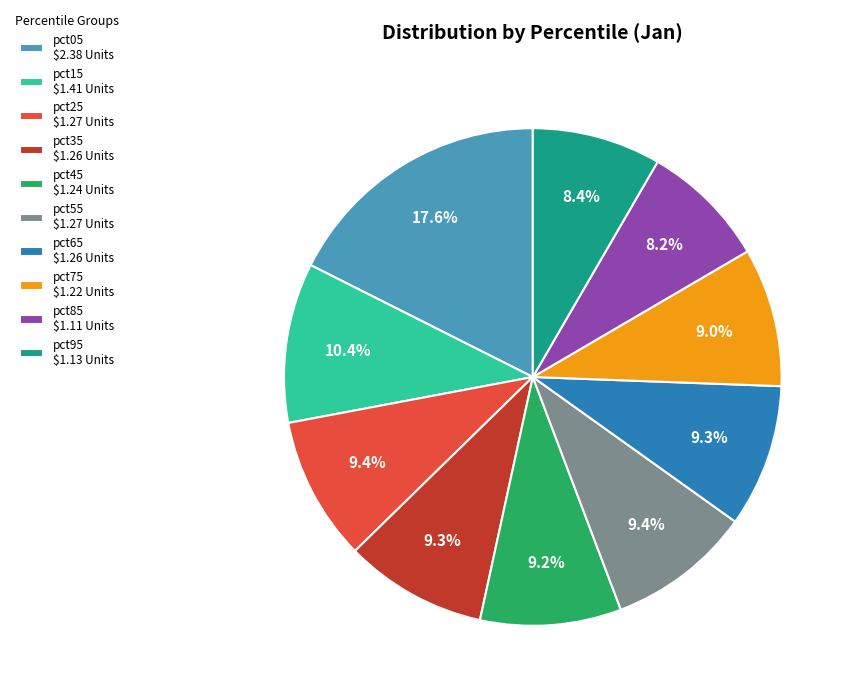

Combined, do pct45 and pct65 account for over 50%?

No